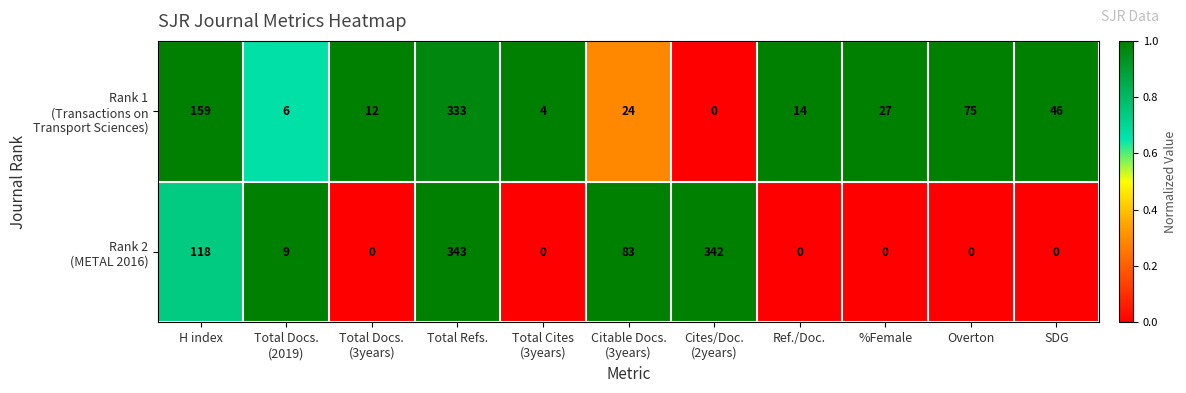

What is the greatest value displayed?

343